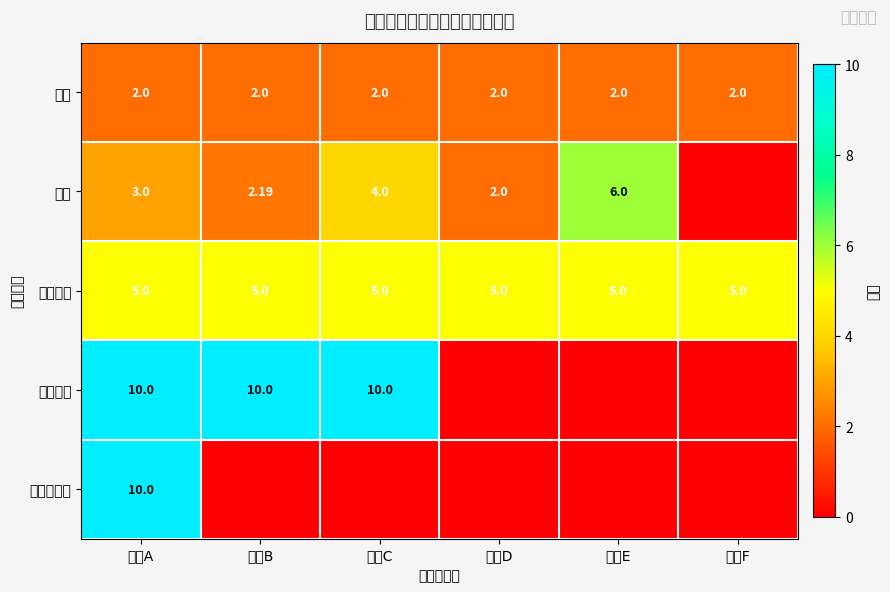

What value does the 产出指标 series have at 指标F?

5.0